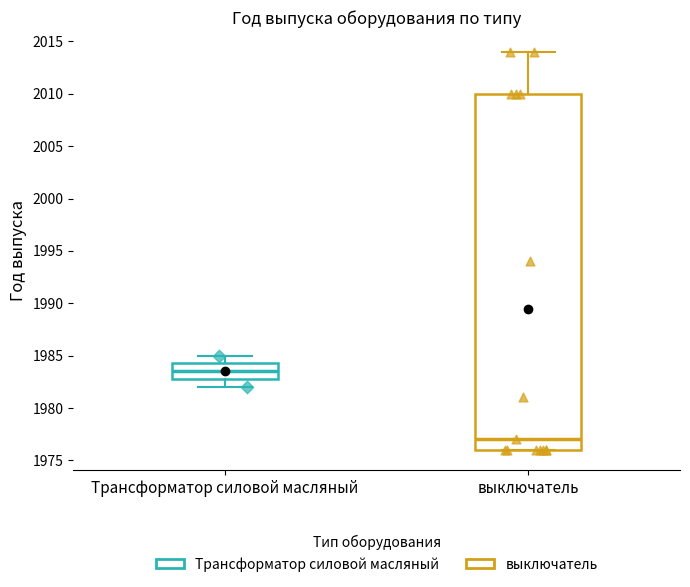

Which box is the tallest, from its lower edge to its upper edge?

выключатель